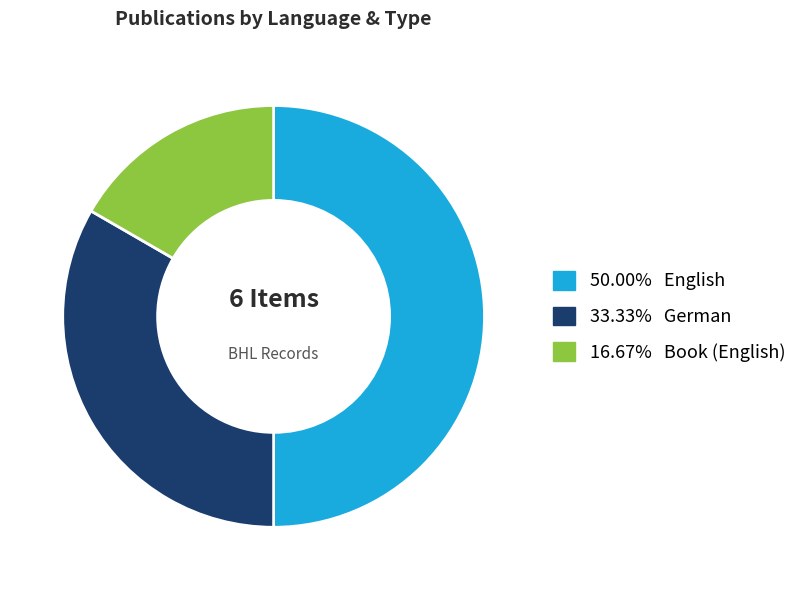

How many slices are in this pie chart?

3